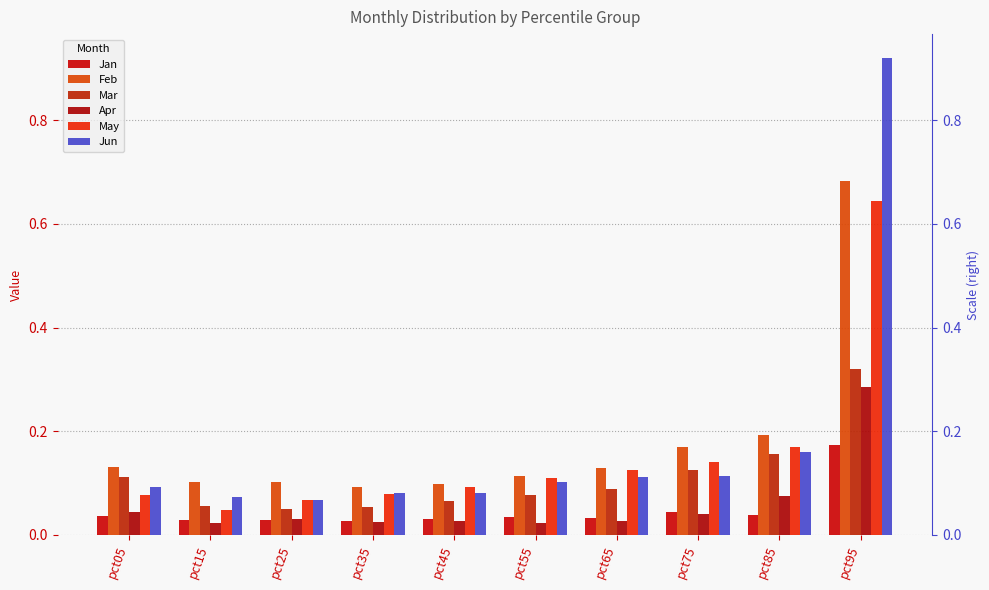

True or false: May has a value of 0.6 at pct95.

True